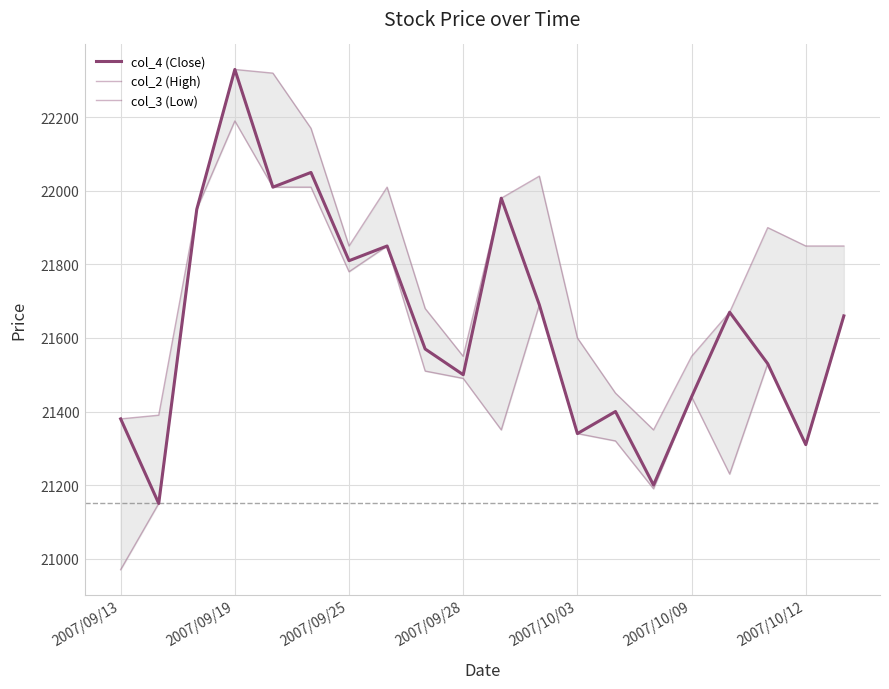

How many data points does each series have?

20